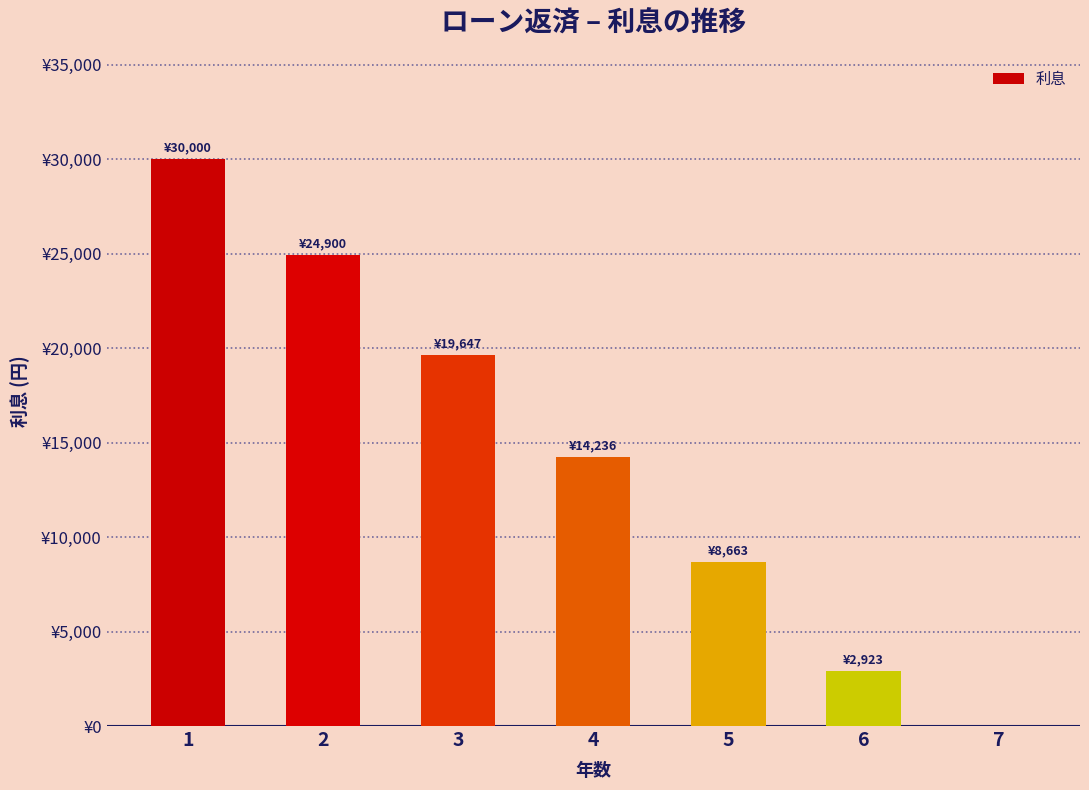

How many categories are shown in the chart?

7